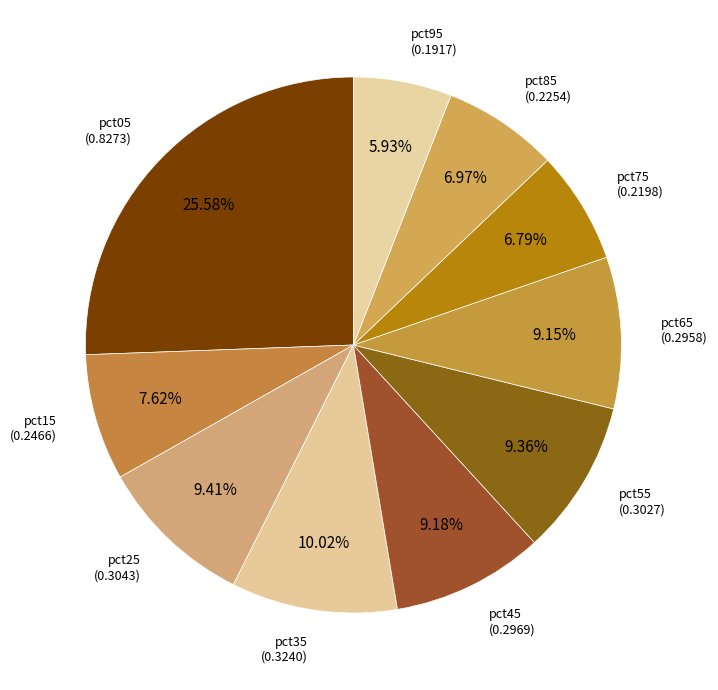

Count the number of slices in the pie.

10